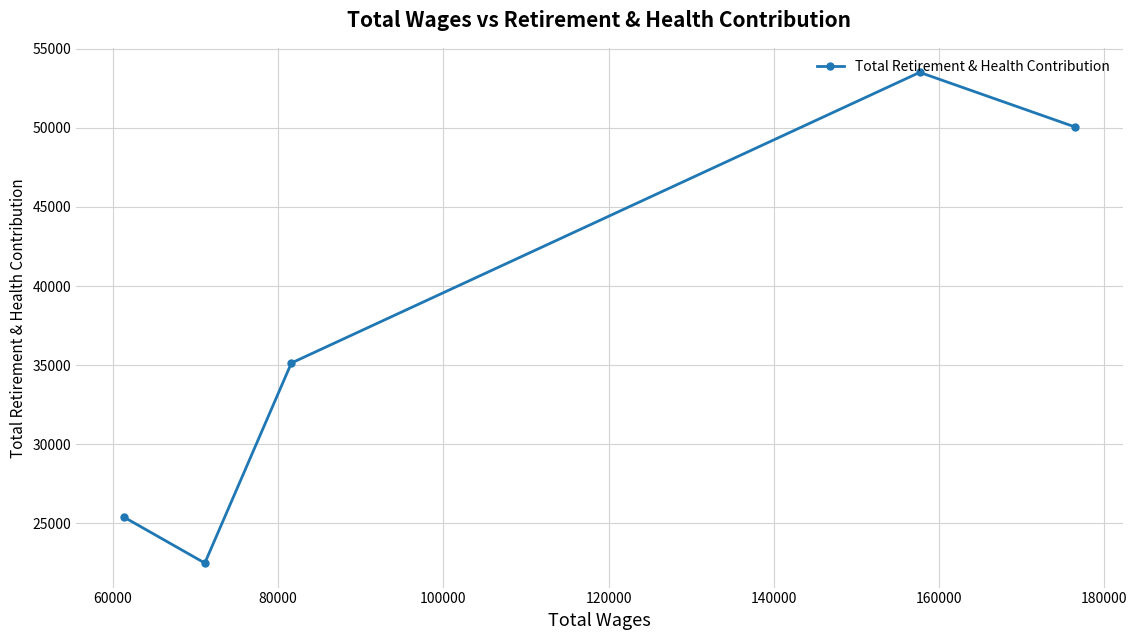

How many points are higher than both their immediate neighbors (excluding endpoints)?

1